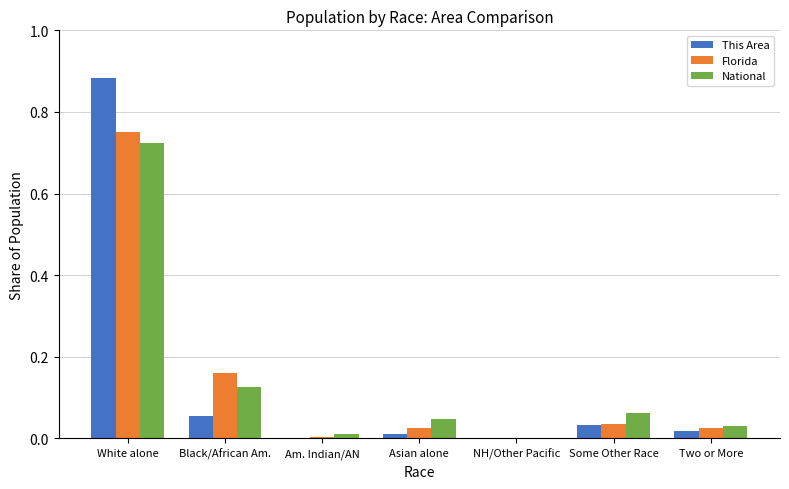

True or false: National has a value of 0.0 at Two or More.

True